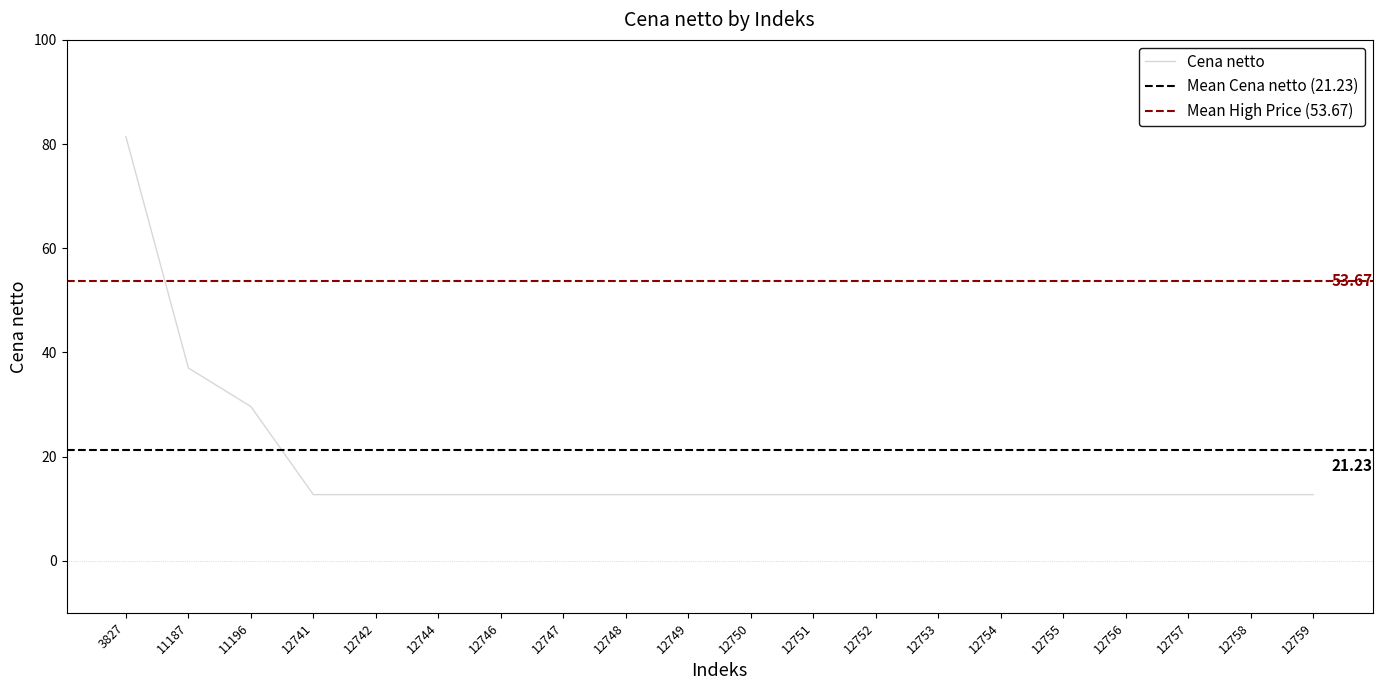

What is the approximate value at 12741?

12.7